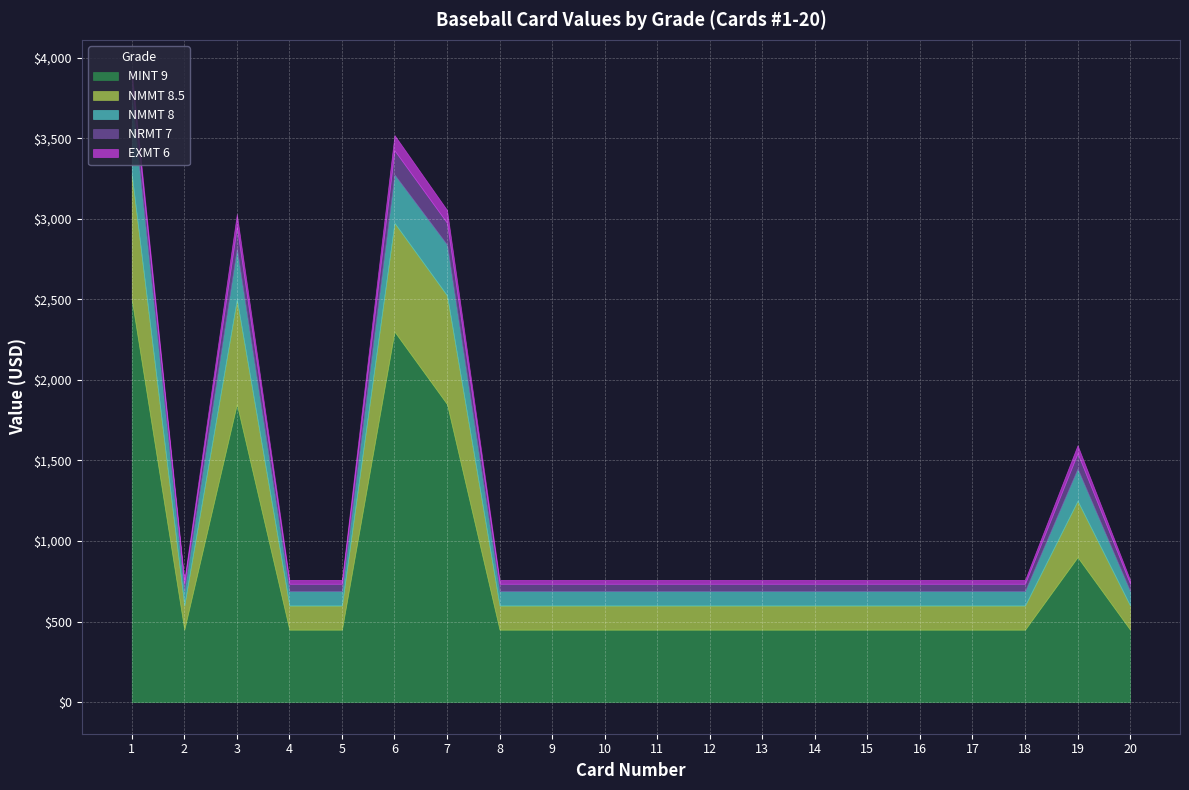

How many lines are shown in the chart?

5